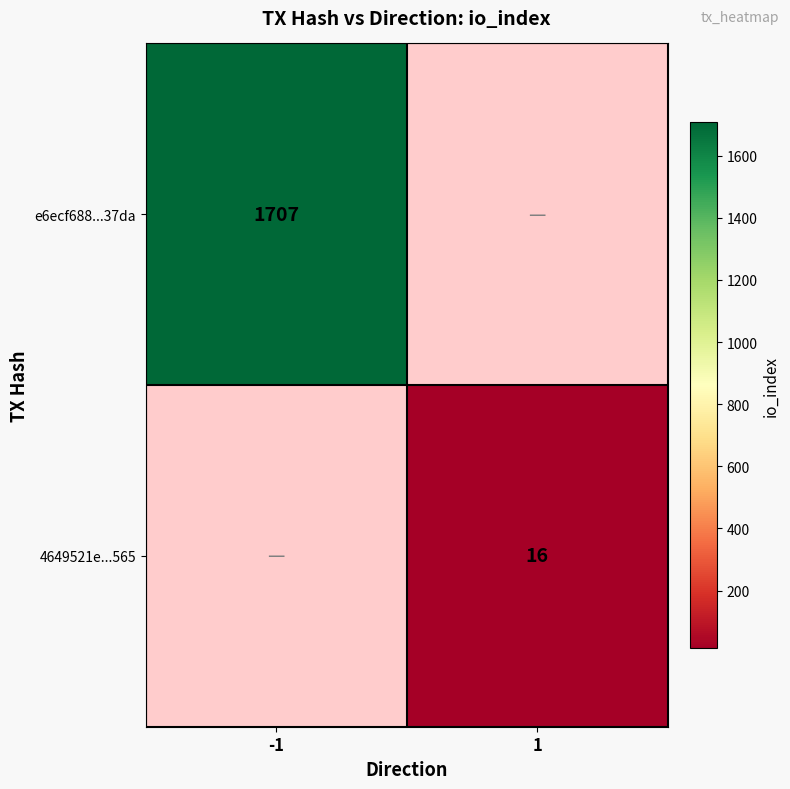

True or false: e6ecf688...37da has a value of 797 at -1.

False